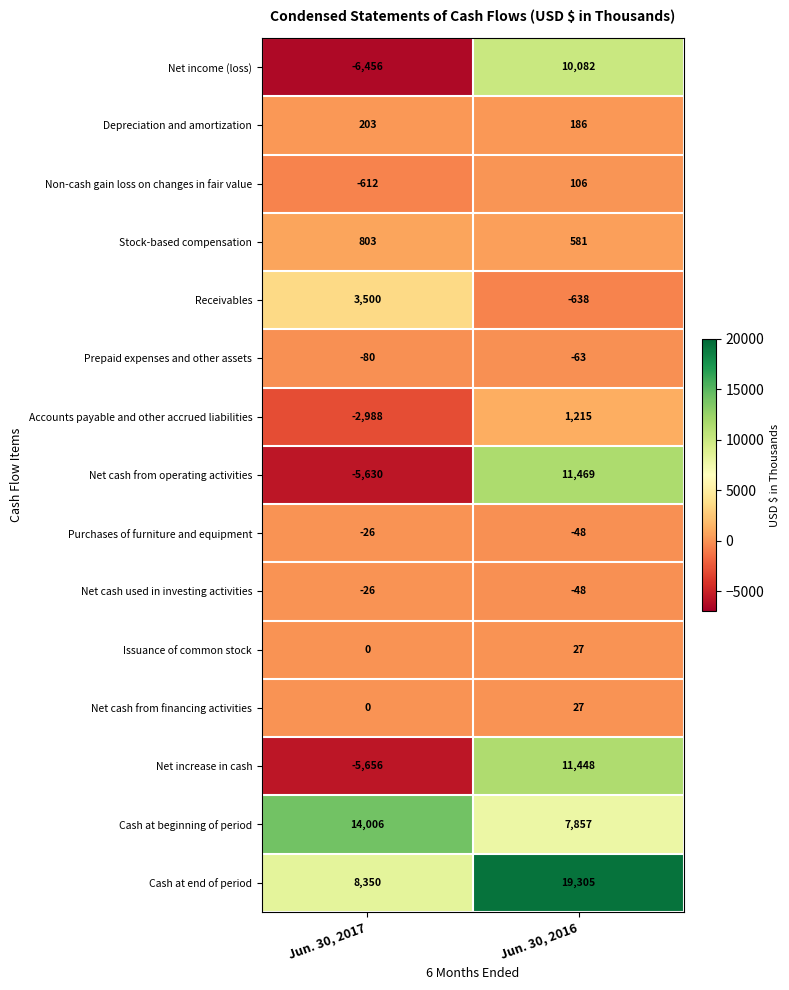

What is the spread (max minus min) of values at Jun. 30, 2016?

19943